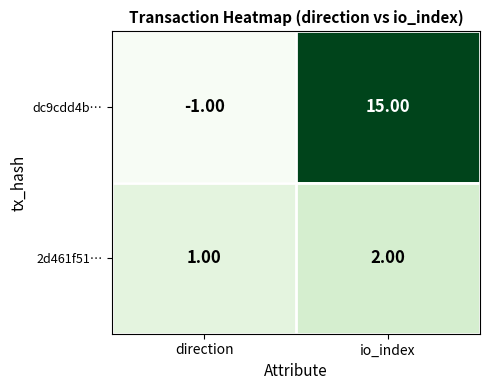

What is the sum of all dc9cdd4b… values?

14